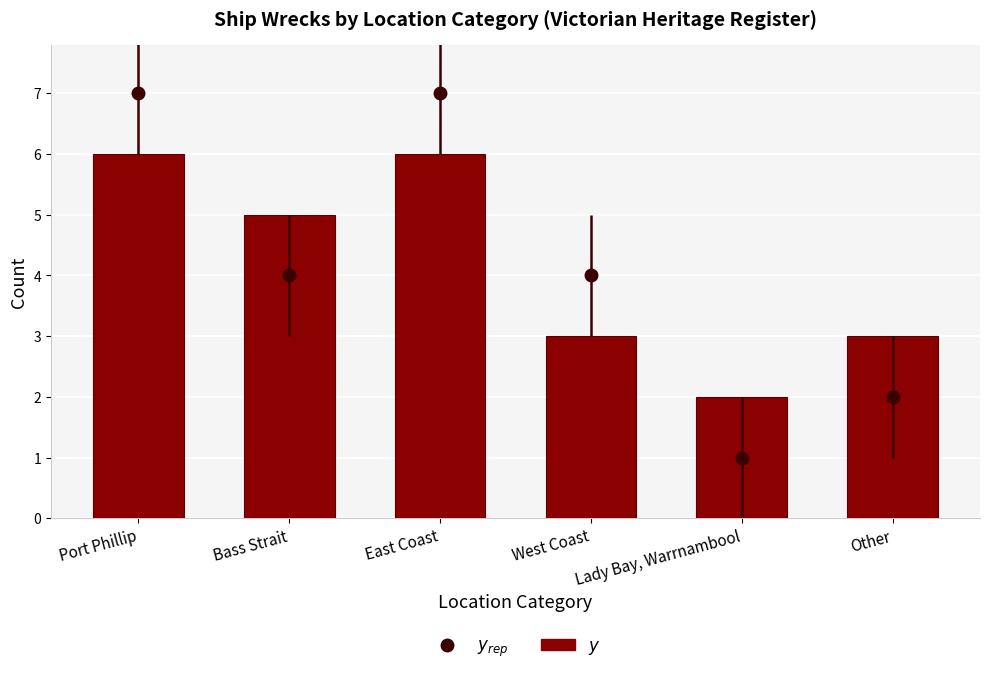

The value at Bass Strait is 5. True or false?

True